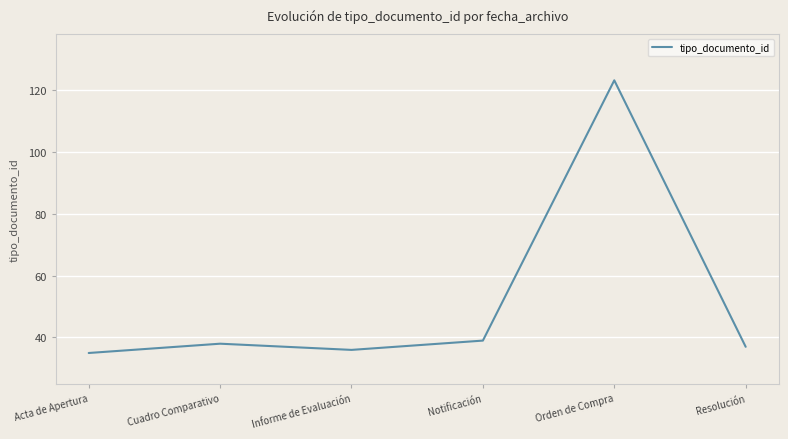

What position from the left is Resolución?

6